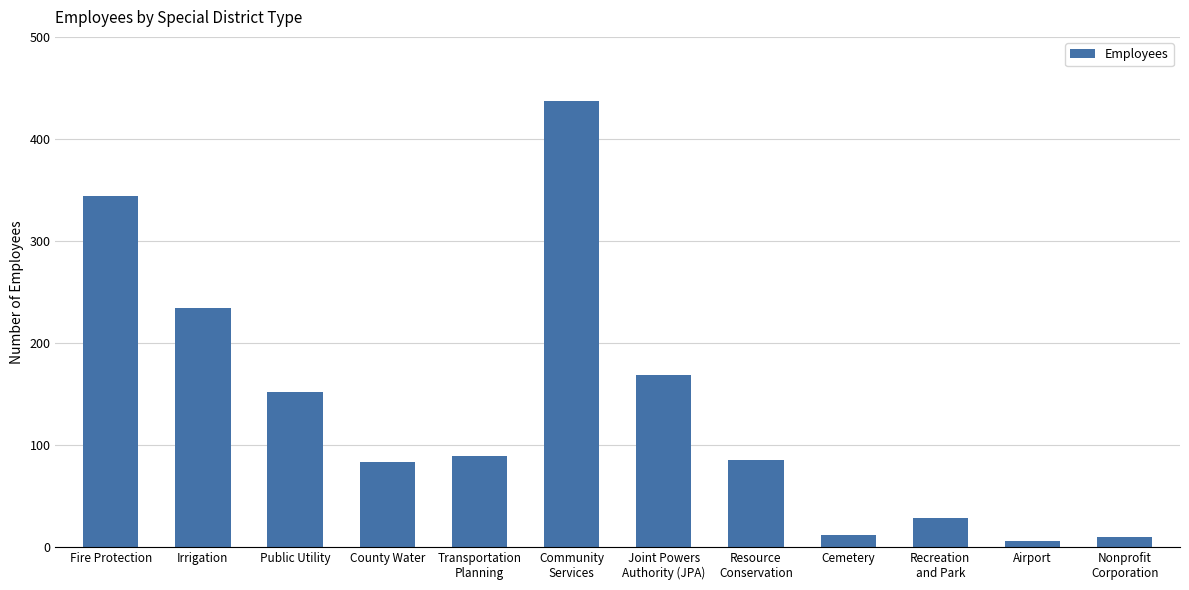

What is the value of the 9th bar from the left?

12